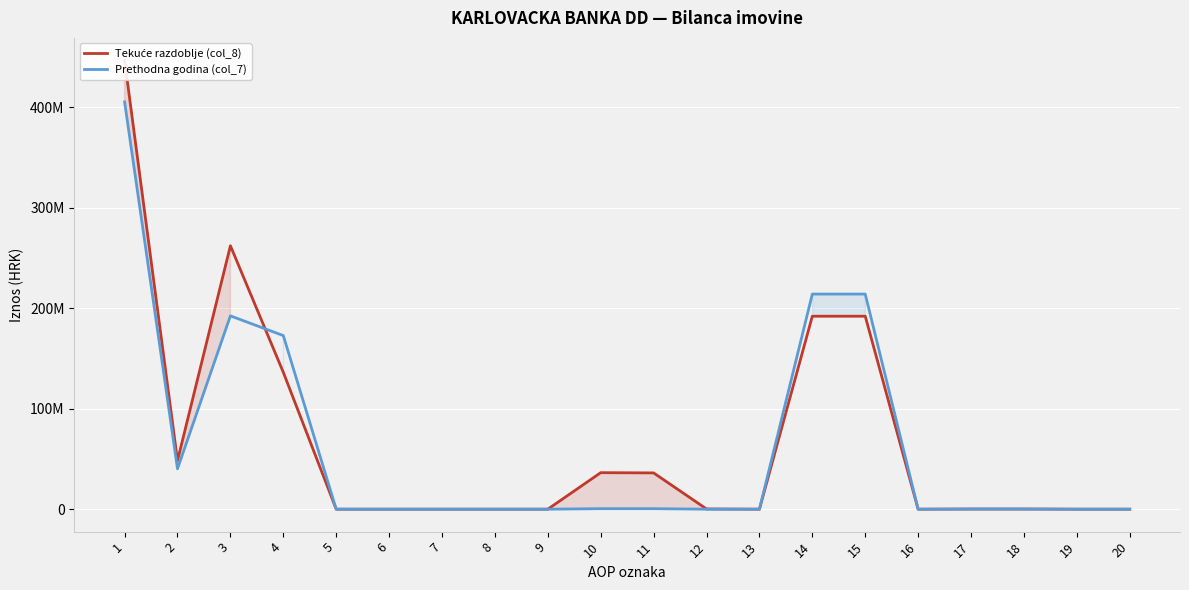

Rank the series at 16 from lowest to highest value.

Tekuće razdoblje (col_8), Prethodna godina (col_7)